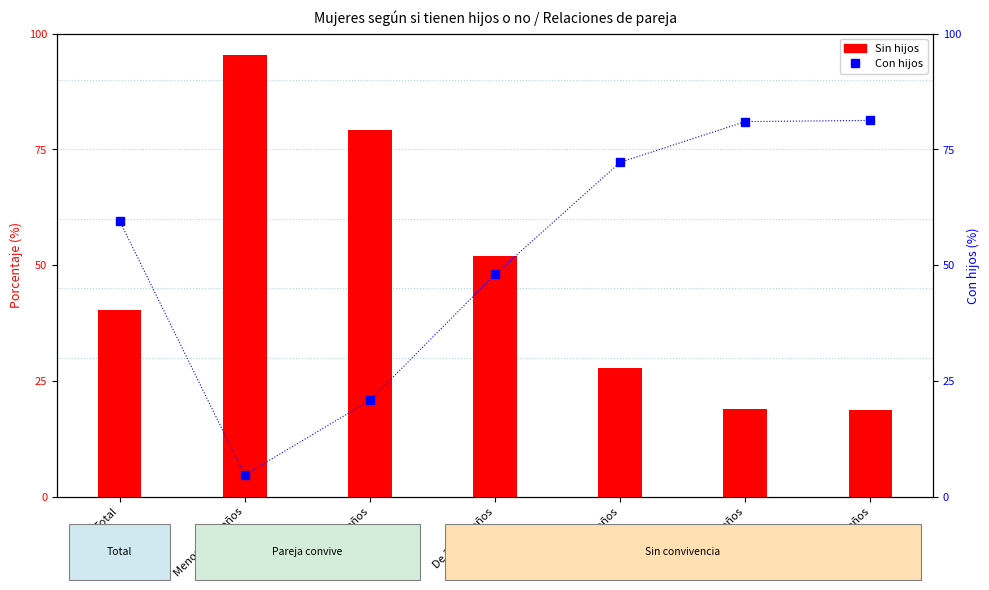

What is the label of the 7th bar from the right?

Total